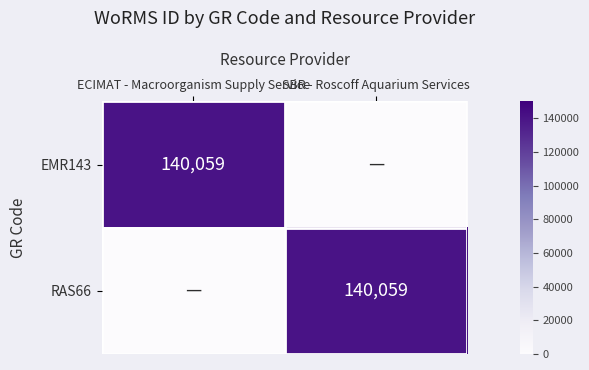

Is it true that RAS66 equals 38191 at SBR - Roscoff Aquarium Services?

False